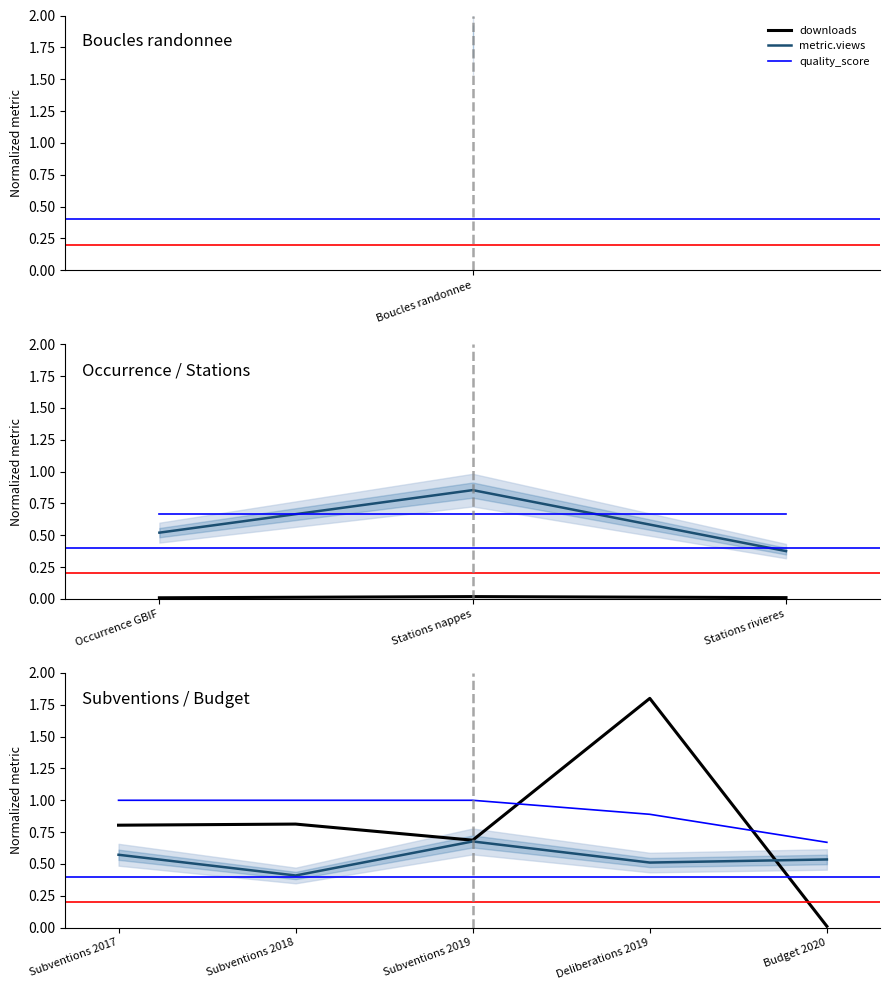

True or false: quality_score and metric.views cross at least once.

False